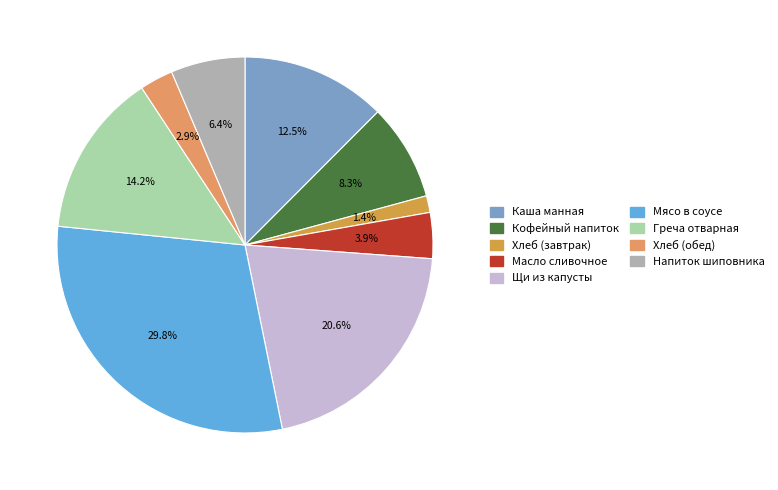

How many slices are in this pie chart?

9